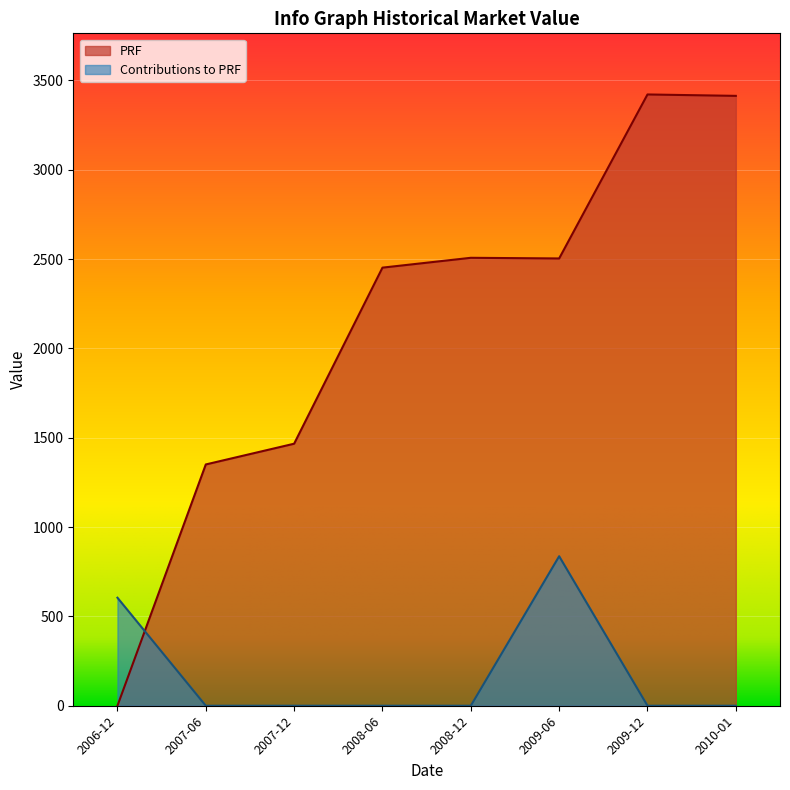

Which category has the lowest value across all series?

2007-06